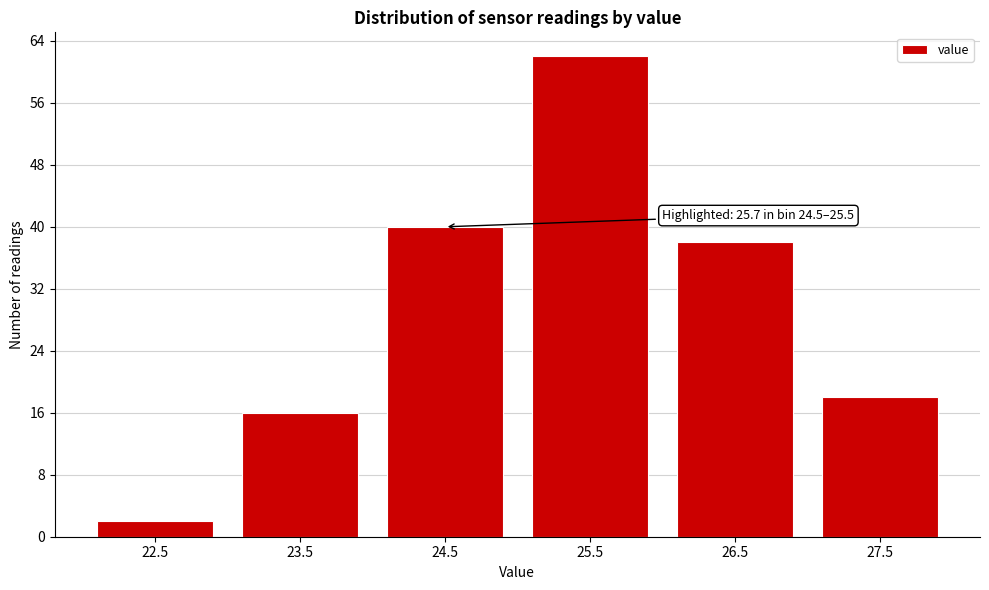

Reading left to right, transcribe all the data shown in this chart.

22.5=2	23.5=16	24.5=40	25.5=62	26.5=38	27.5=18